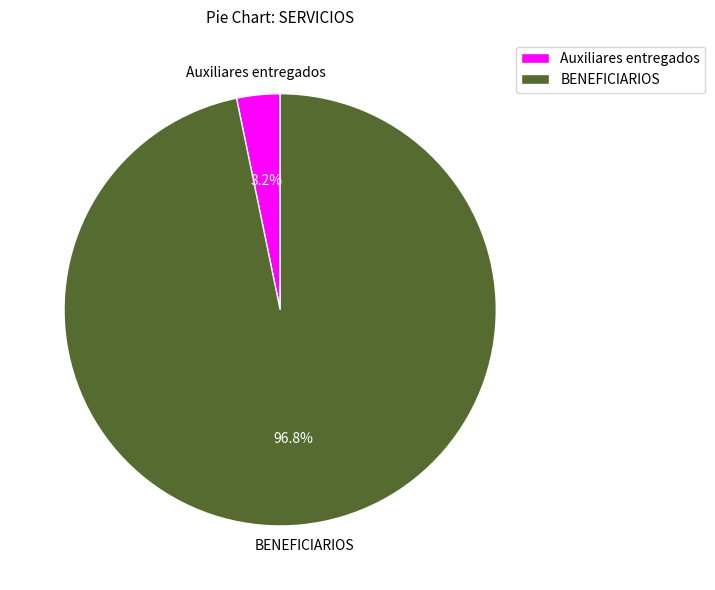

Rank the categories by value from highest to lowest.

BENEFICIARIOS, Auxiliares entregados